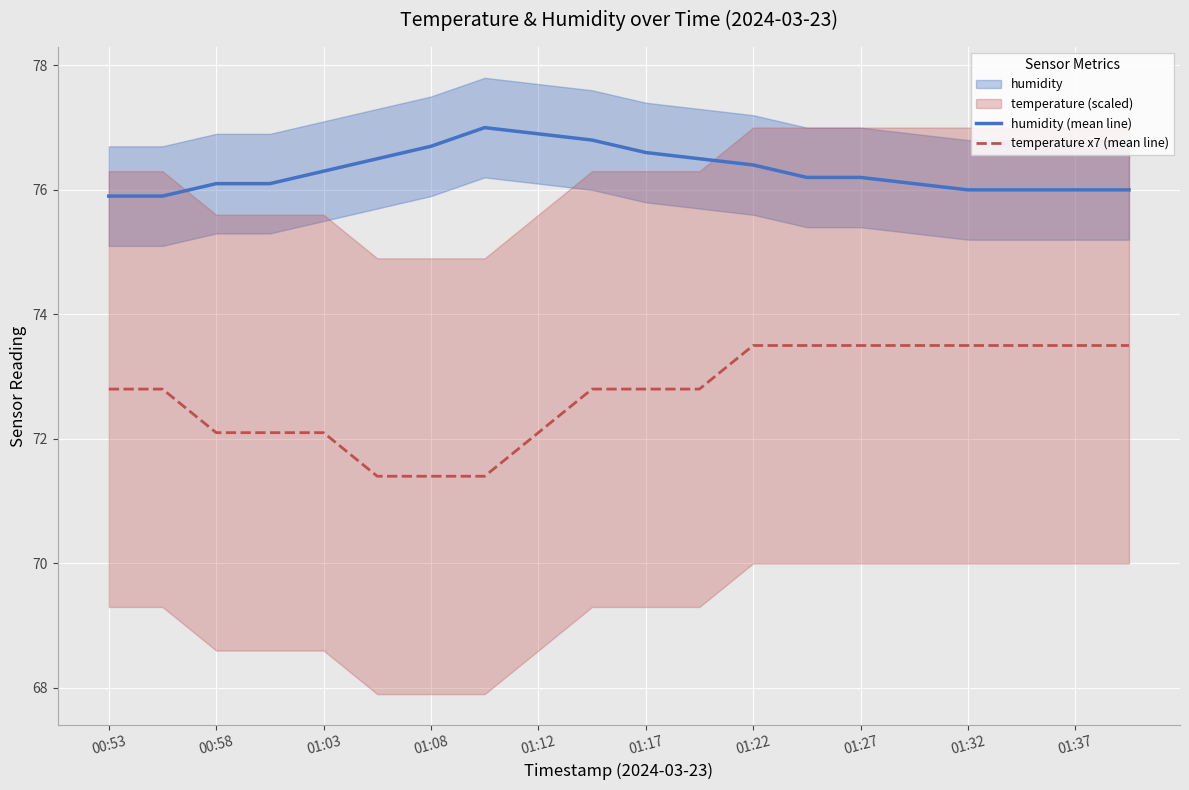

Does the chart display data point markers on the line(s)?

No